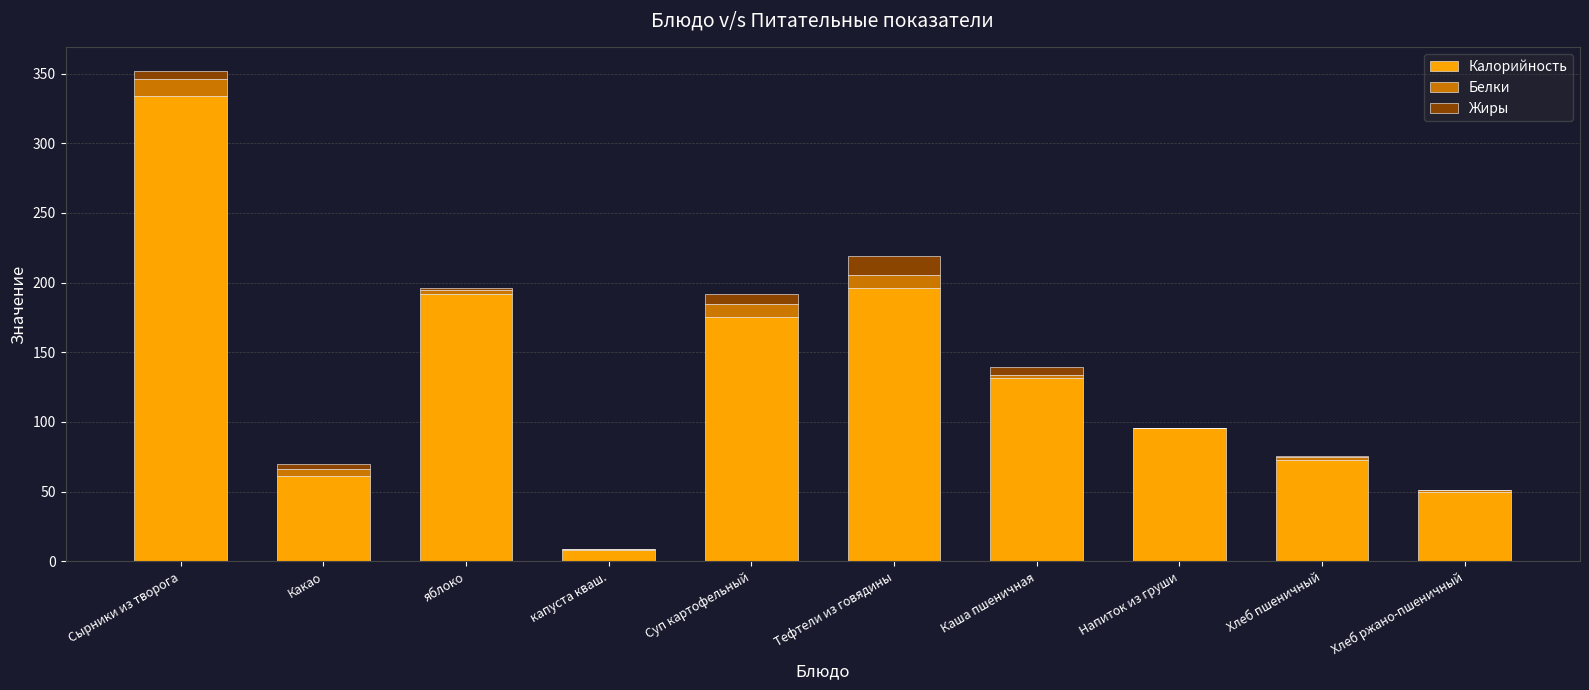

What is the maximum value for Калорийность?

334.3